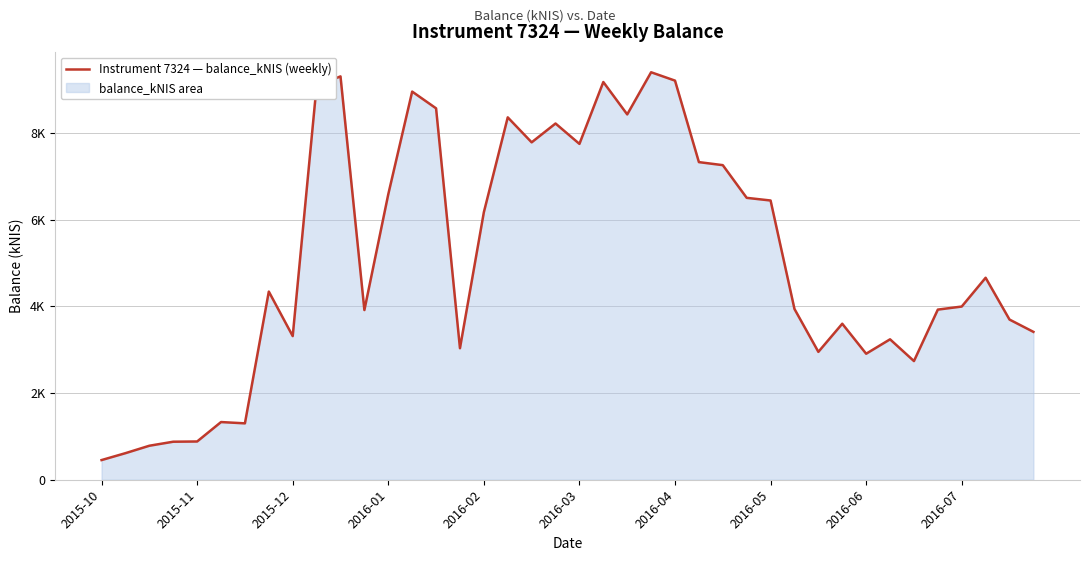

What is the value of the 8th point from the left?

4341.7